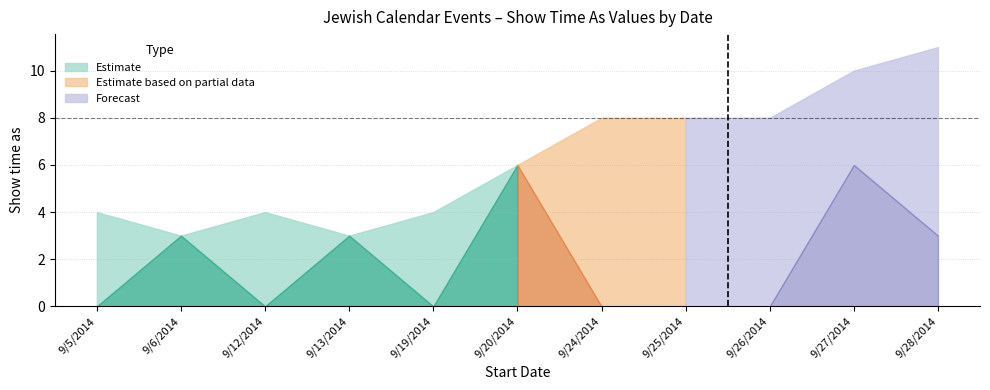

True or false: Show time as 3 has more than 2 points higher than both neighbors.

True